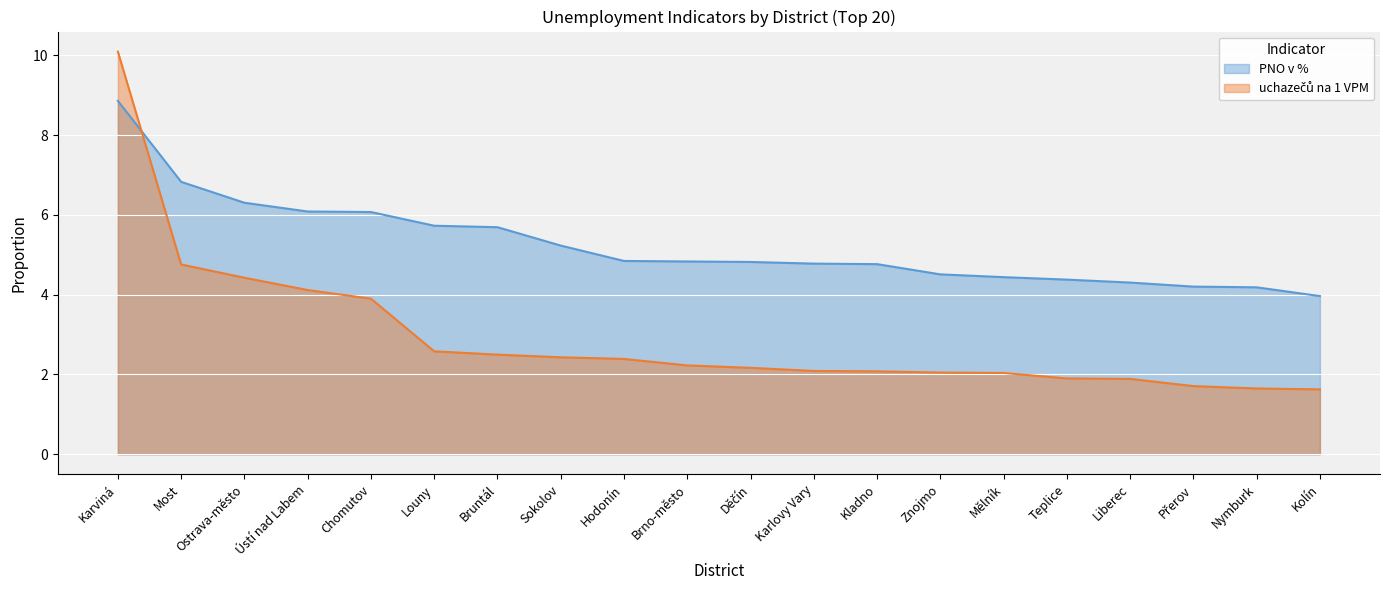

What is the total value across all series at Teplice?

6.3